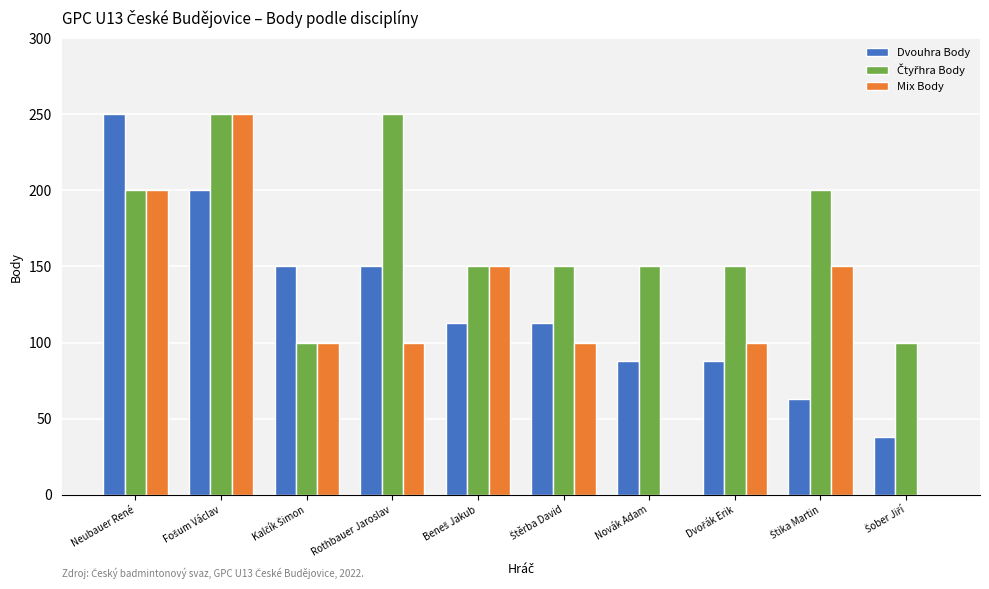

How many groups of bars are there?

10